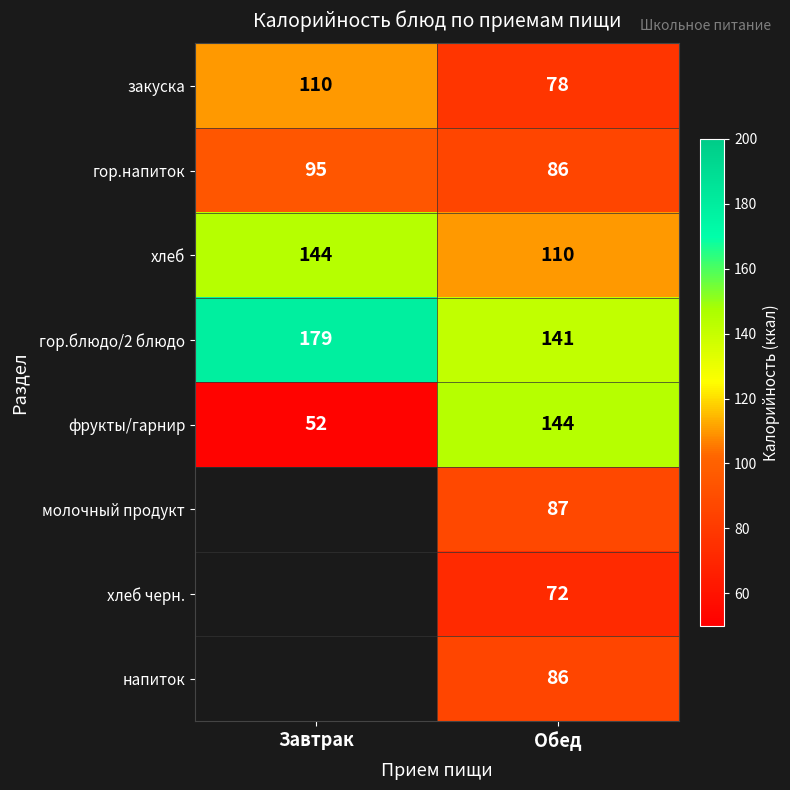

List the labels in order of фрукты/гарнир value, smallest first.

Завтрак, Обед